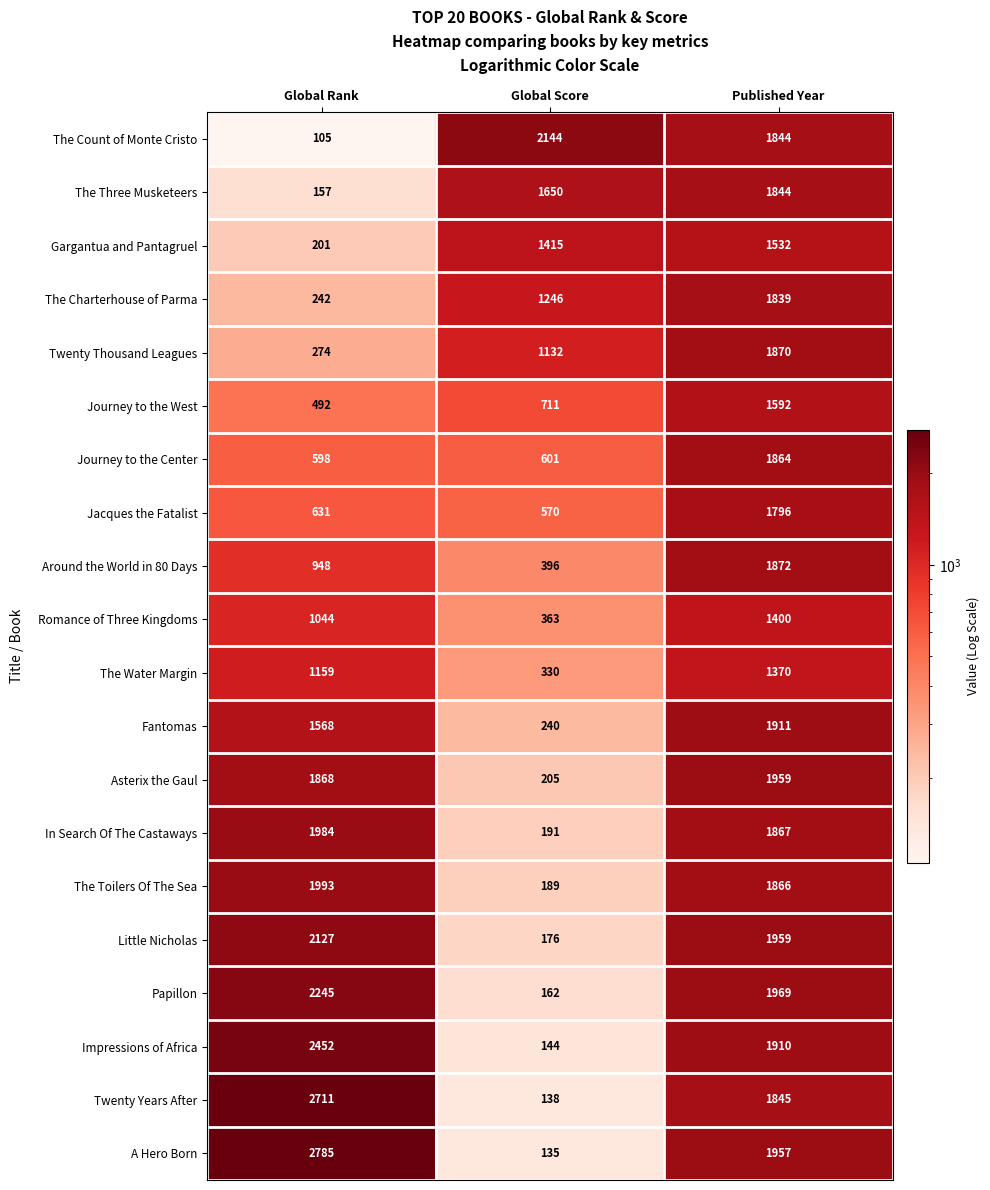

What is the sum of the Jacques the Fatalist values at Published Year and Global Score?

2366